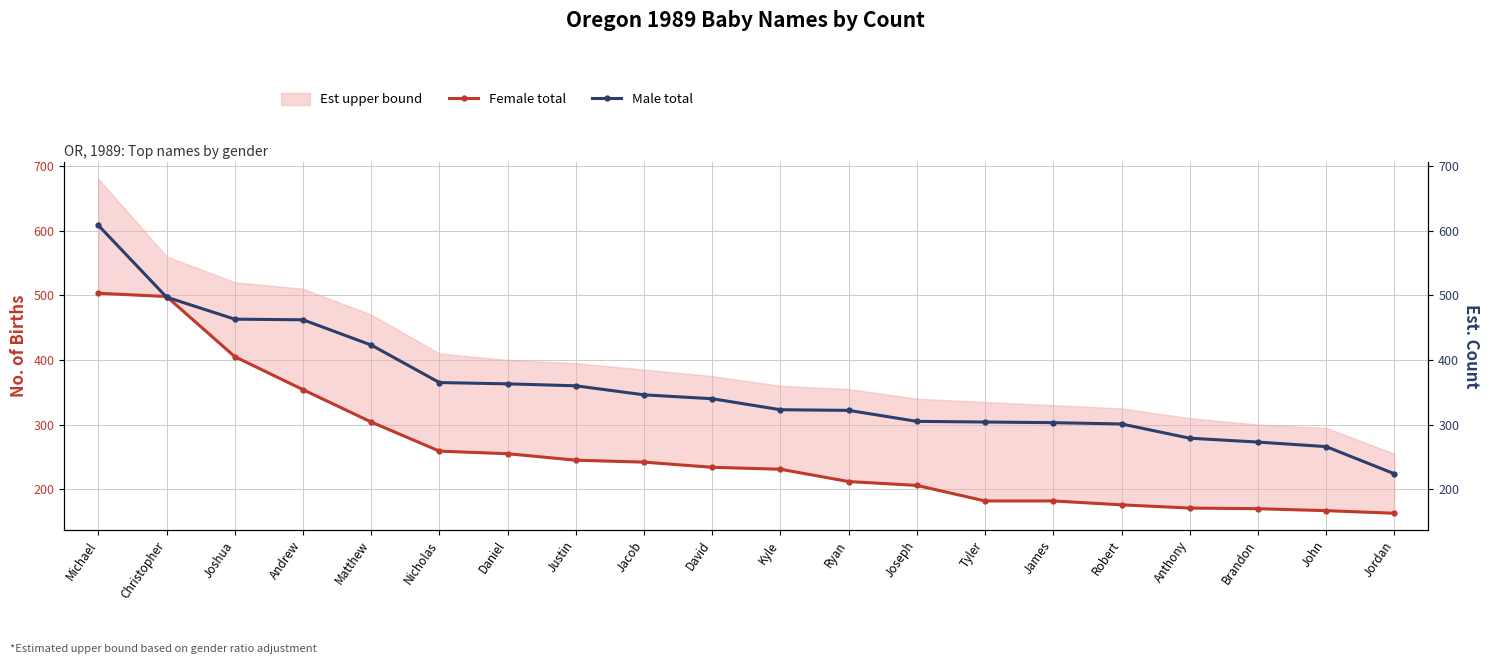

What is the value of the Male total point at the 4th from the left?

462